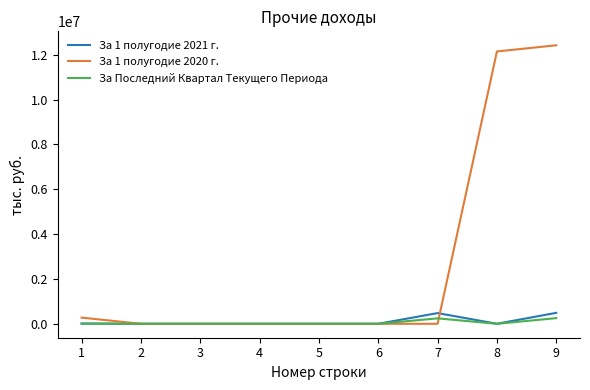

True or false: За 1 полугодие 2021 г. and За 1 полугодие 2020 г. intersect in this chart.

True